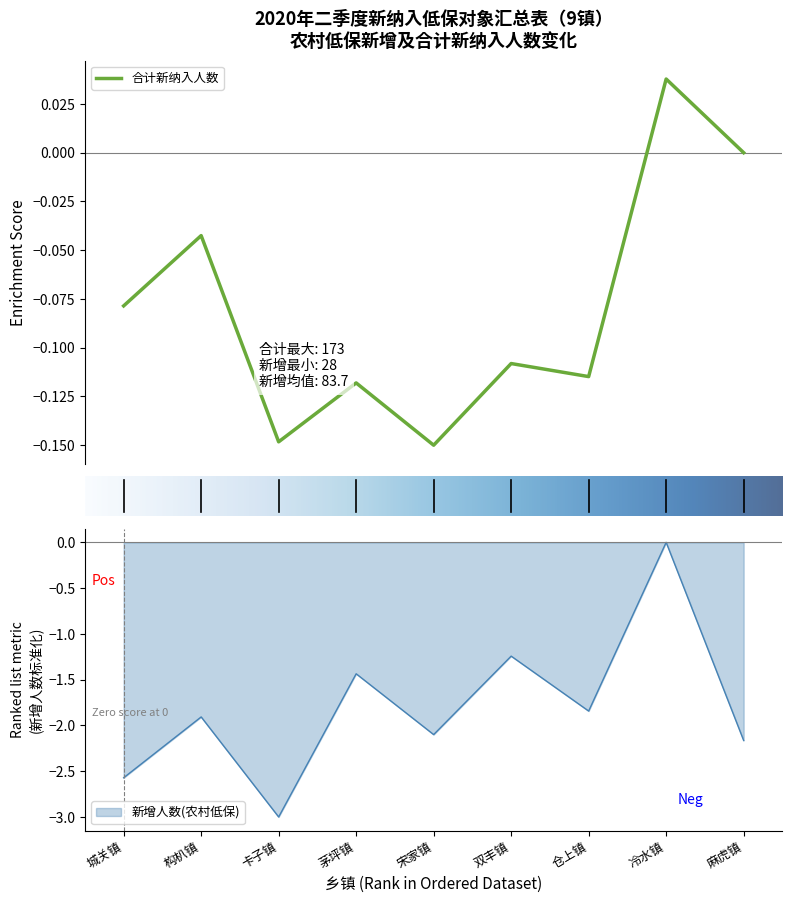

What is the sum of all values?

-16.3